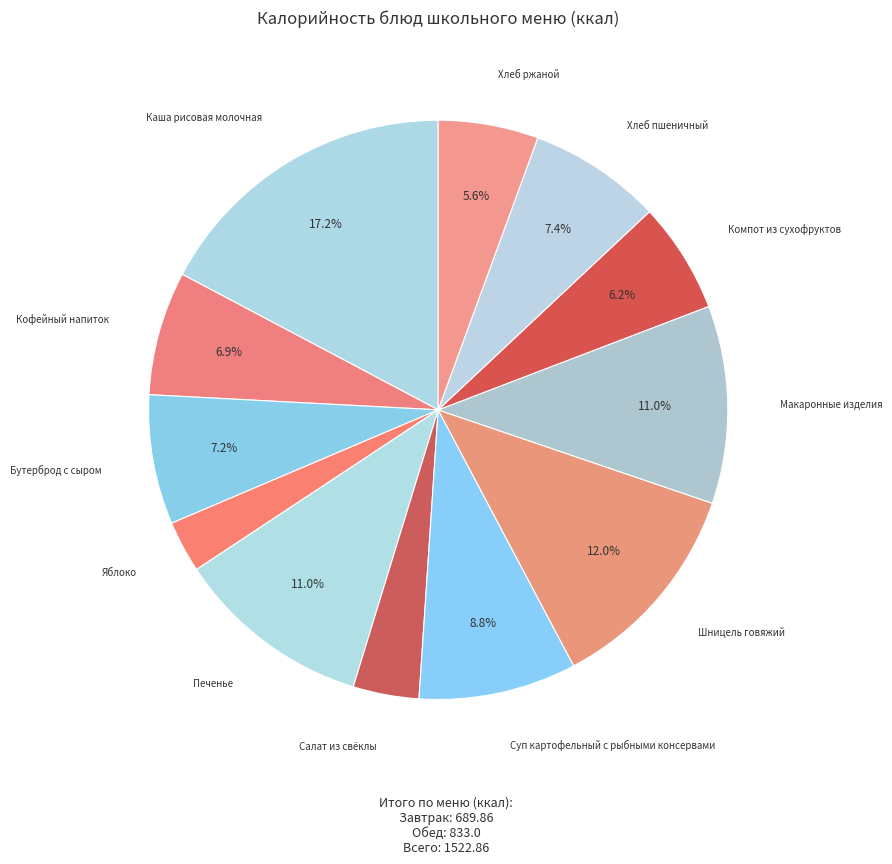

Count the number of slices in the pie.

12